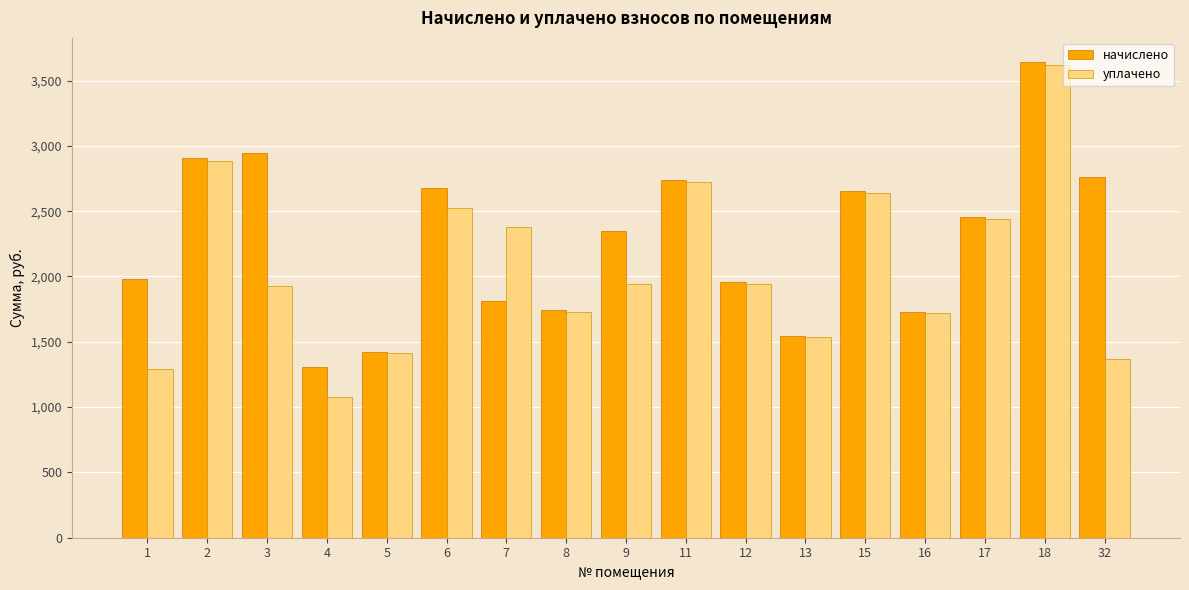

How many series are shown in this chart?

2